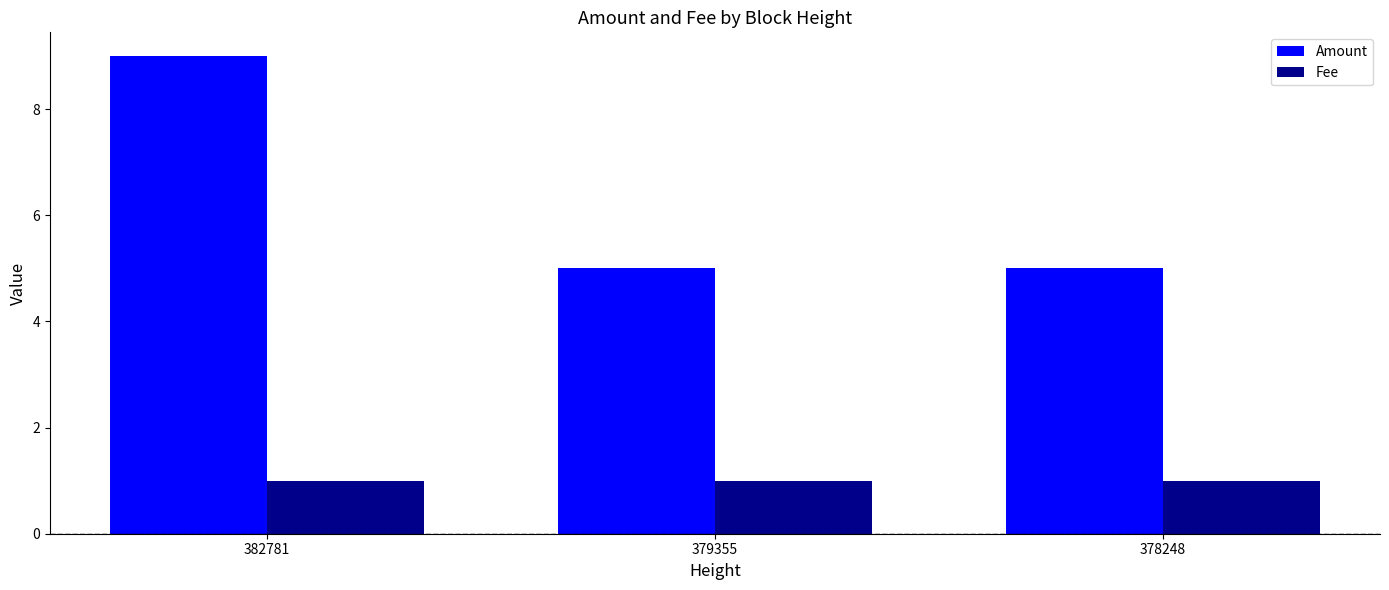

What is the sum of all Fee values?

3